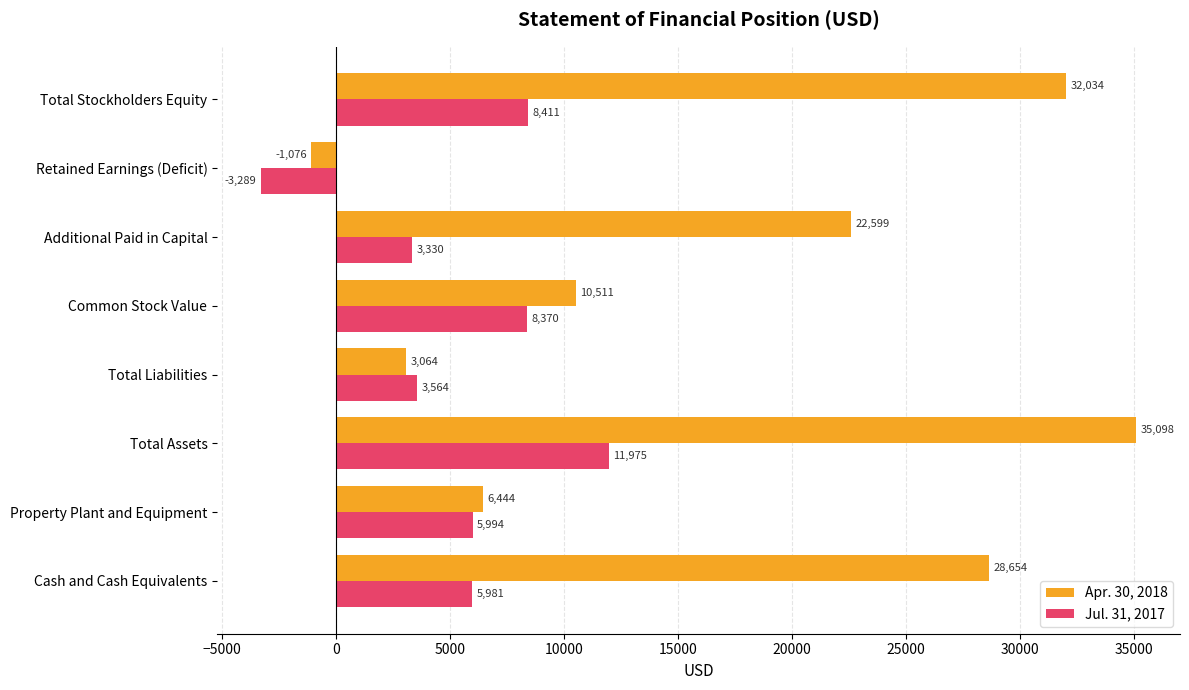

Is it true that Jul. 31, 2017 equals 3330 at Additional Paid in Capital?

True